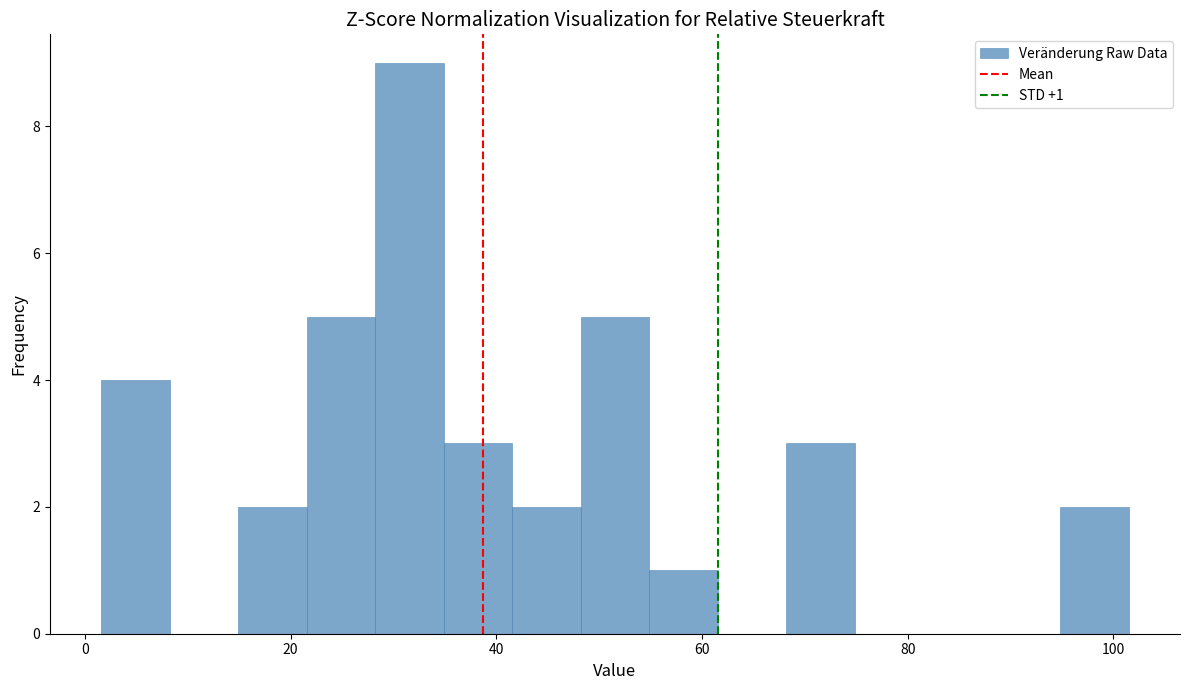

Around what value on the x-axis is the tallest bar? Give the approximate position of its centre, as read against the axis.

32